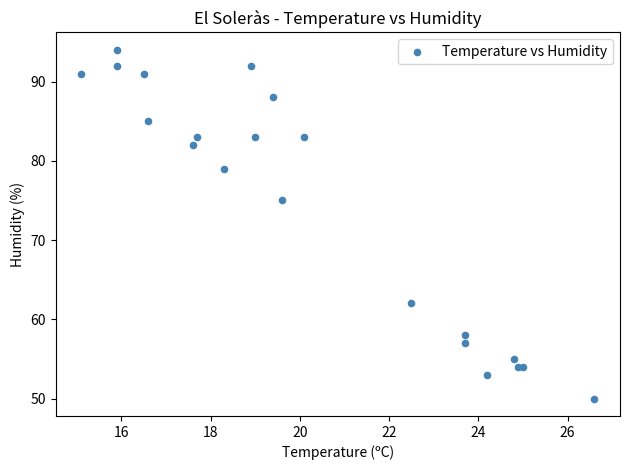

What Y value in the scatter plot is closest to 72?

75